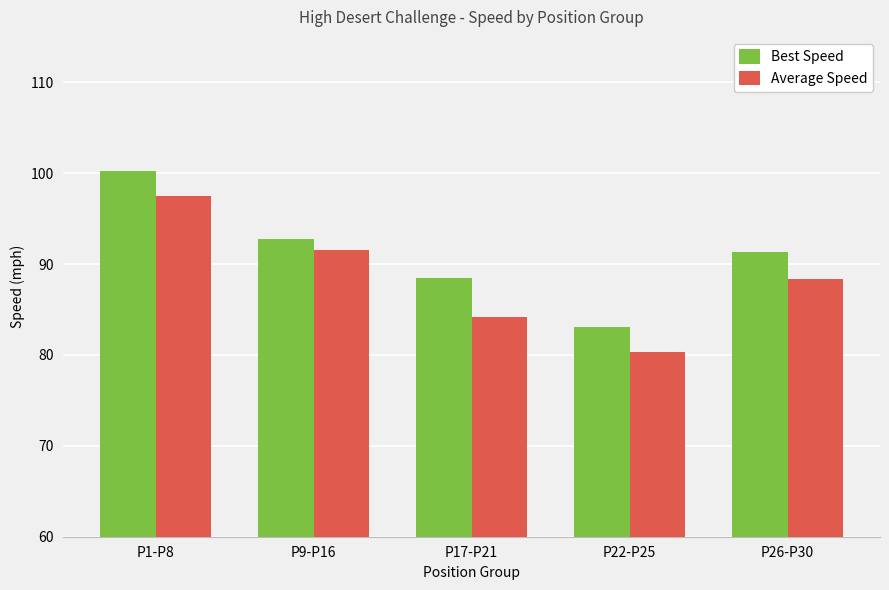

Is the value of Average Speed at P1-P8 greater than the value of Best Speed at P22-P25?

Yes